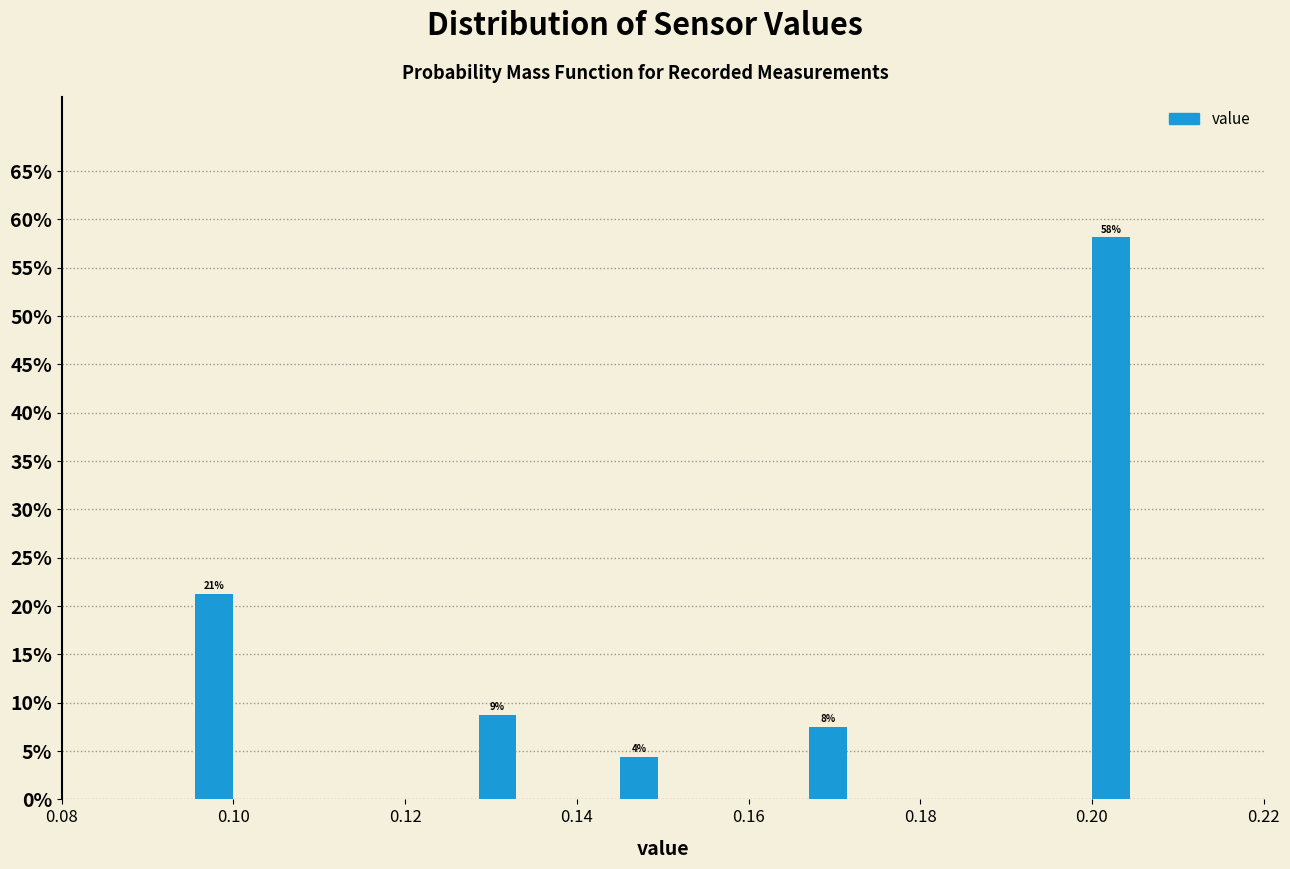

Around what value on the x-axis is the tallest bar? Give the approximate position of its centre, as read against the axis.

0.202